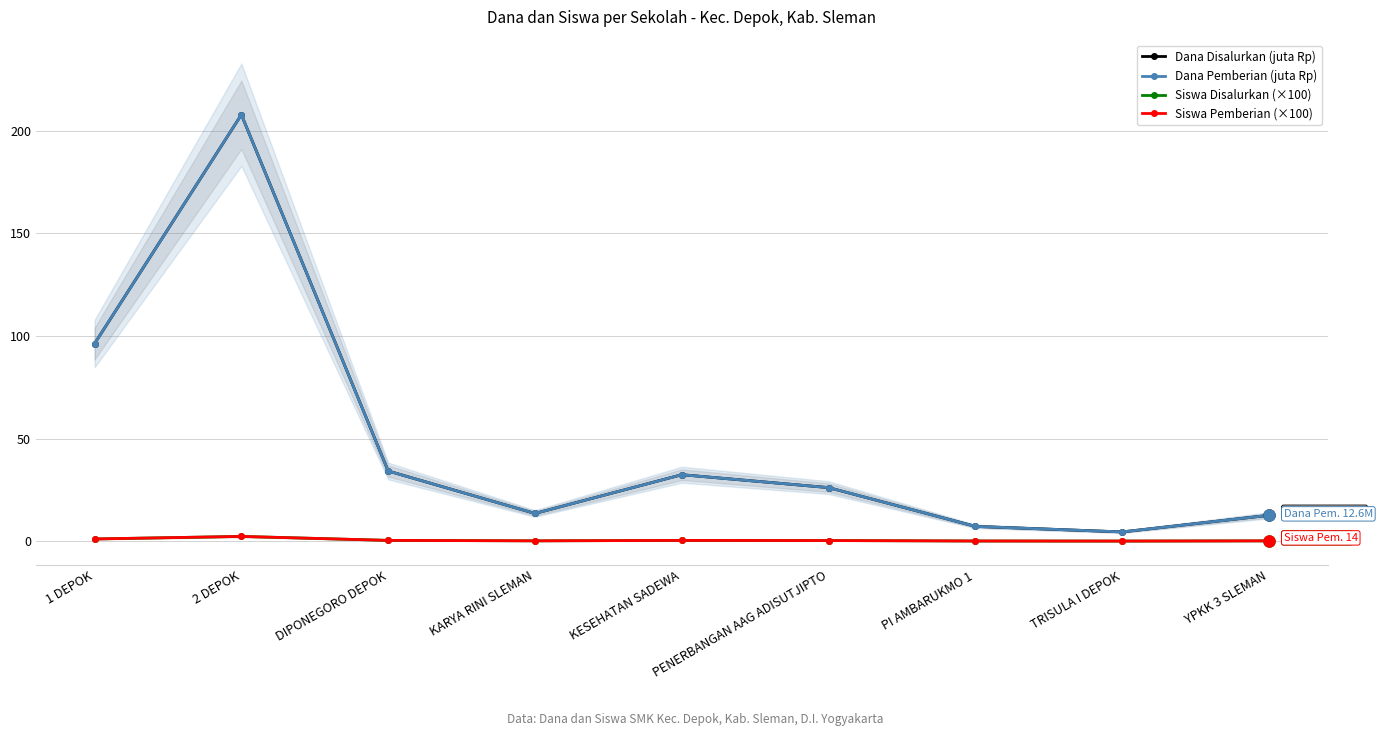

What position from the left is PENERBANGAN AAG ADISUTJIPTO?

6